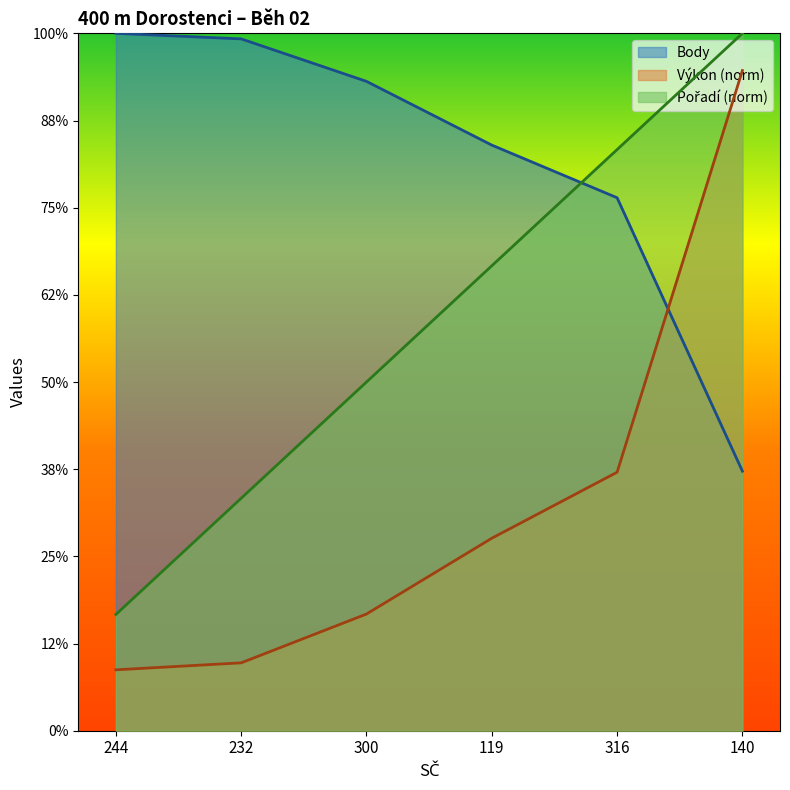

What is the label of the 6th point from the right?

244